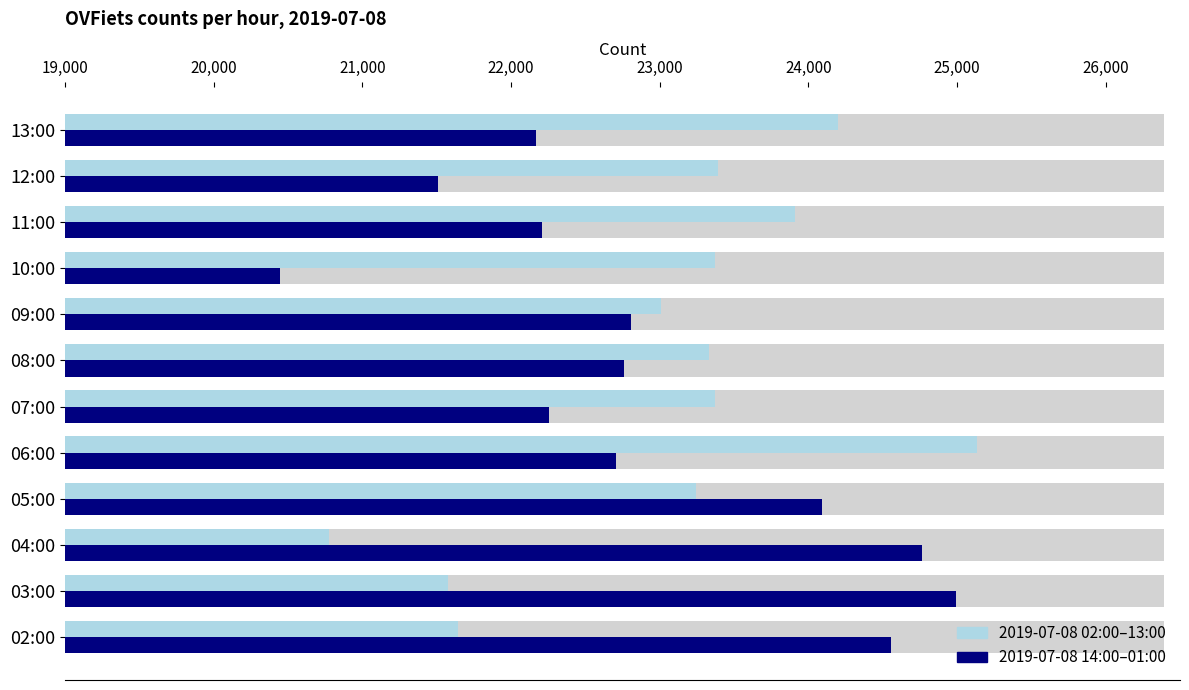

Does the chart contain any negative values?

No